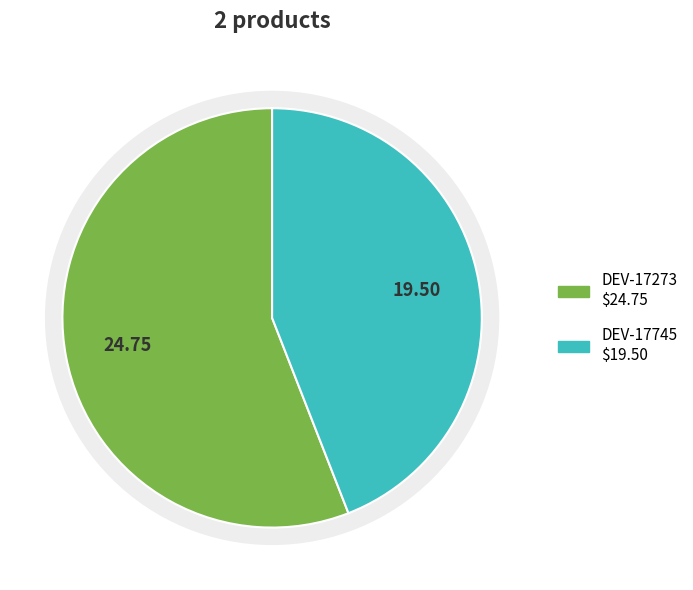

How many slices are in this pie chart?

2